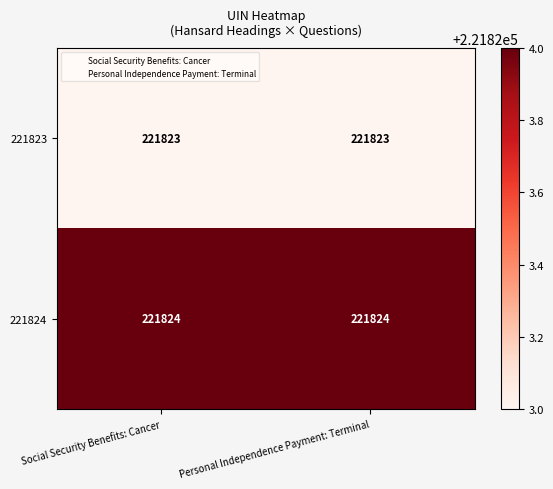

What is the smallest value displayed?

221823